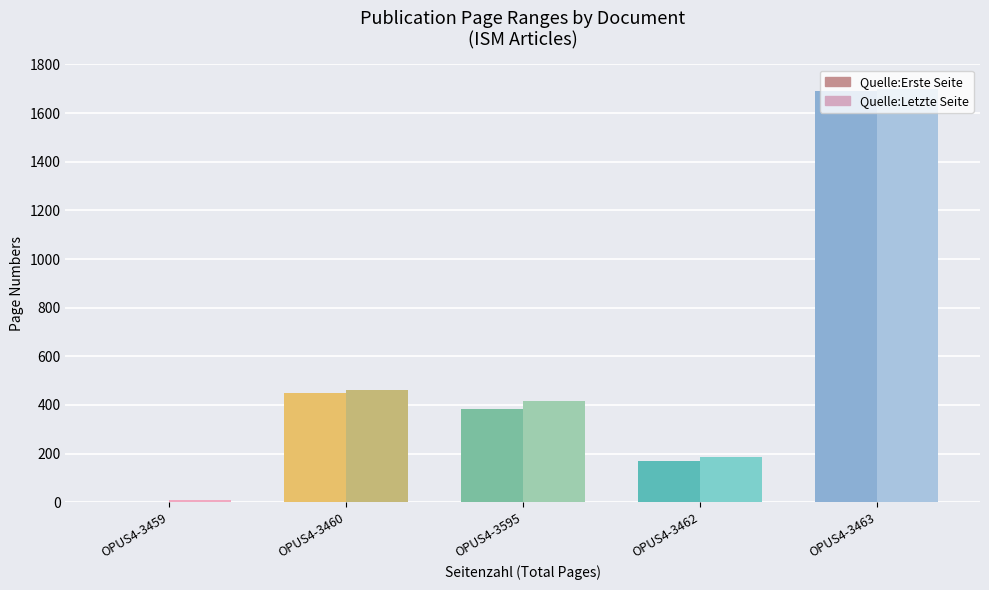

Reading left to right, transcribe all the data shown in this chart.

Quelle:Erste Seite: OPUS4-3459=1	OPUS4-3460=450	OPUS4-3595=383	OPUS4-3462=168	OPUS4-3463=1691
Quelle:Letzte Seite: OPUS4-3459=8	OPUS4-3460=461	OPUS4-3595=416	OPUS4-3462=187	OPUS4-3463=1698